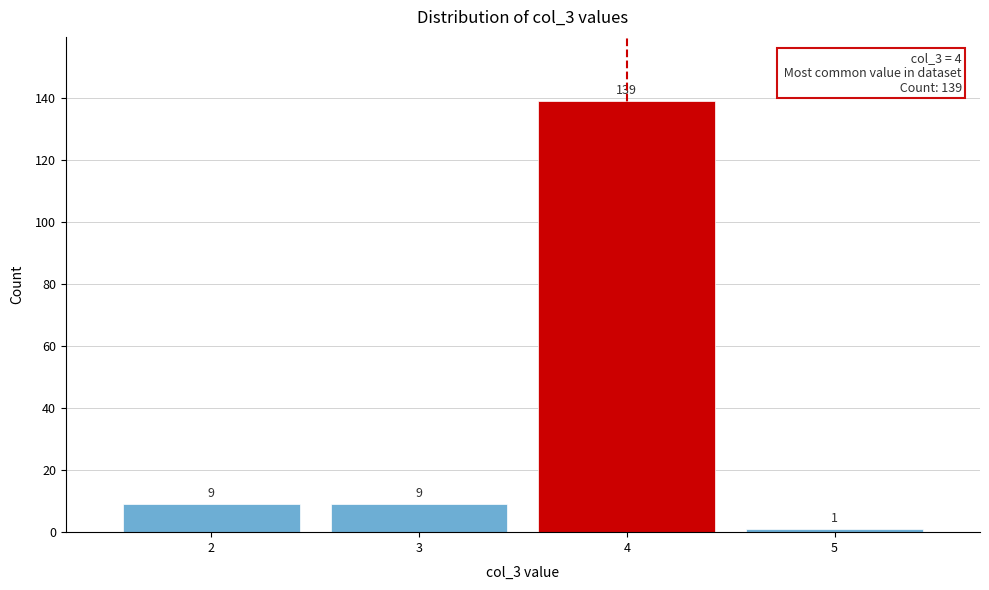

Reading left to right, transcribe this chart: for each bar, give the range it covers on the x-axis and its height.

1.5 to 2.5: 9
2.5 to 3.5: 9
3.5 to 4.5: 139
4.5 to 5.5: 1